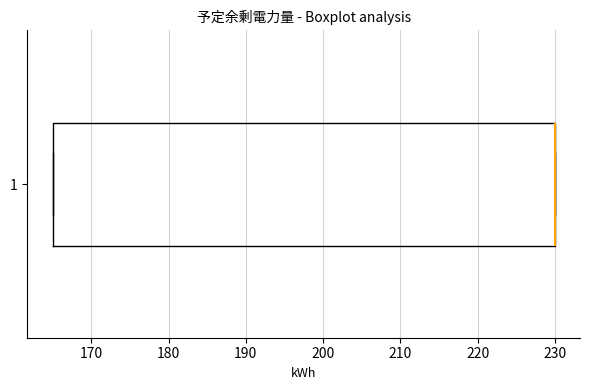

Read this box plot against the x-axis: the position of the median line, the range covered by the box, and the ends of both whiskers. The values are not printed on the chart, so give them approximately, as read against the axis.

median 230 (drawn on the box's right edge), box 165 to 230, whiskers 165 to 230